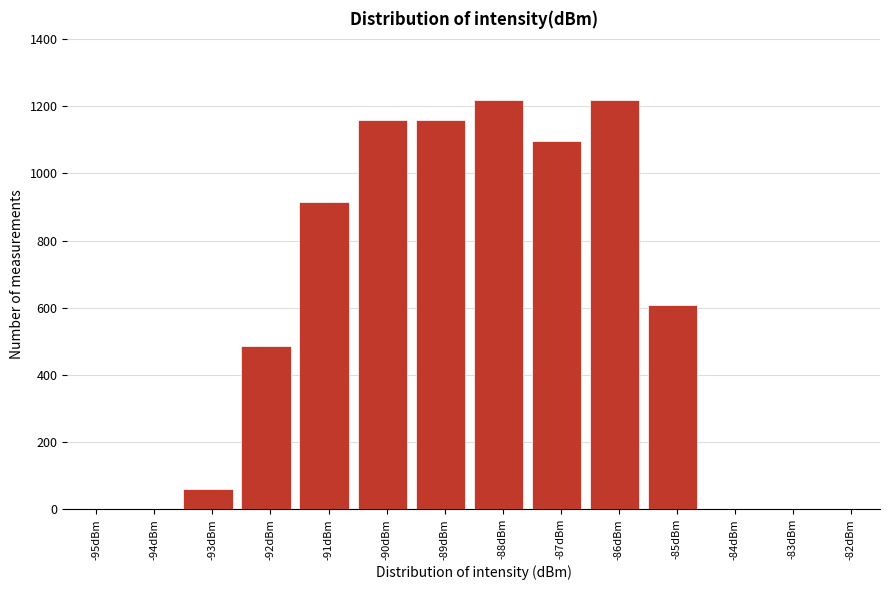

Reading right to left, what are all the values shown in this chart?

-82dBm=0	-83dBm=0	-84dBm=0	-85dBm=609	-86dBm=1219	-87dBm=1097	-88dBm=1219	-89dBm=1158	-90dBm=1158	-91dBm=914	-92dBm=487	-93dBm=60	-94dBm=0	-95dBm=0